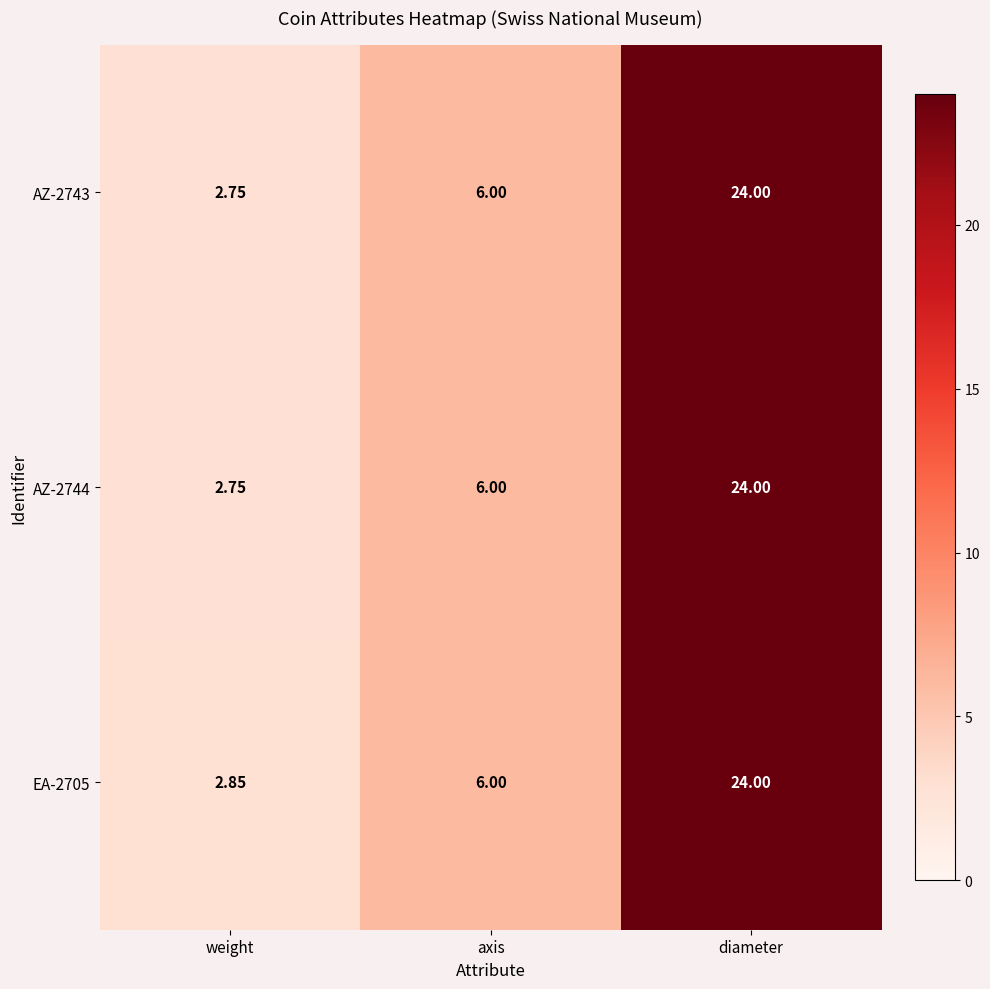

Count the number of data series in this chart.

3